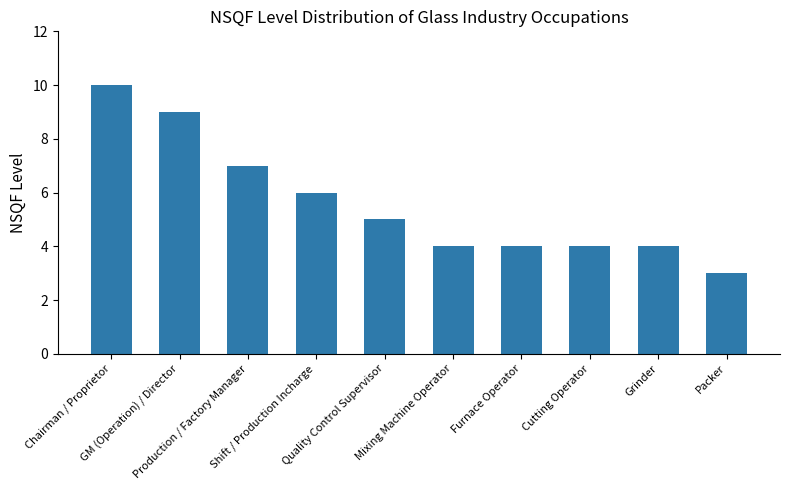

At which label does the data first exceed 5?

Chairman / Proprietor